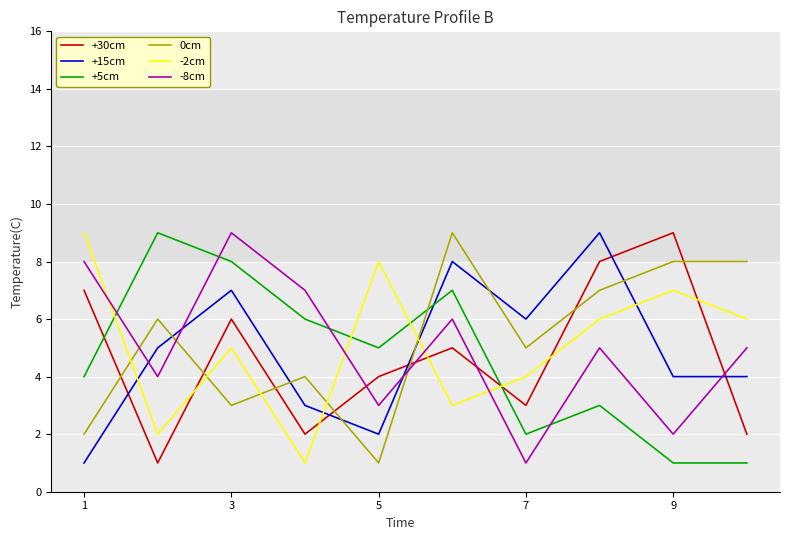

True or false: -2cm and -8cm intersect in this chart.

True